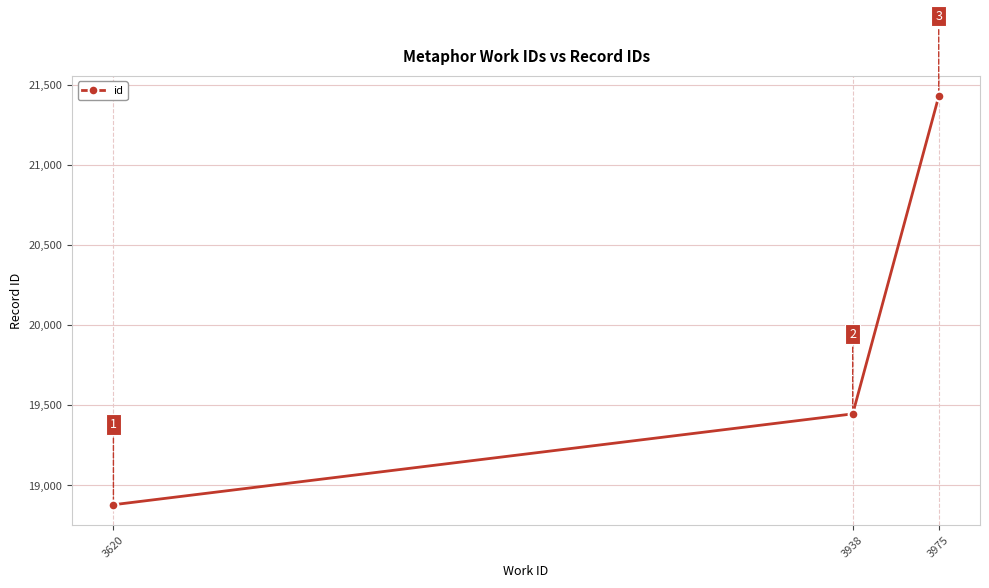

What is the change in value from 3938 to 3975?

+1982